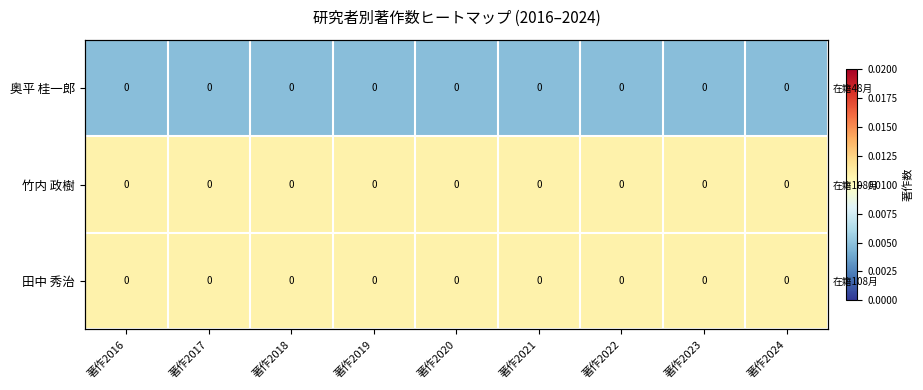

At which category is the sum across all series the highest?

著作2016